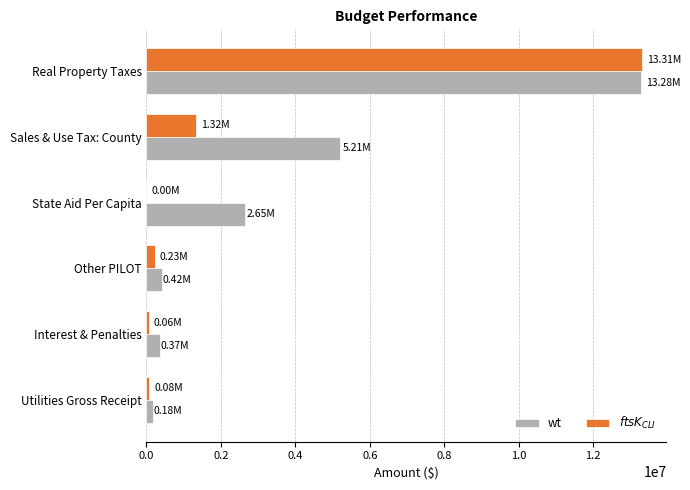

Which series has the largest total across all categories?

wt